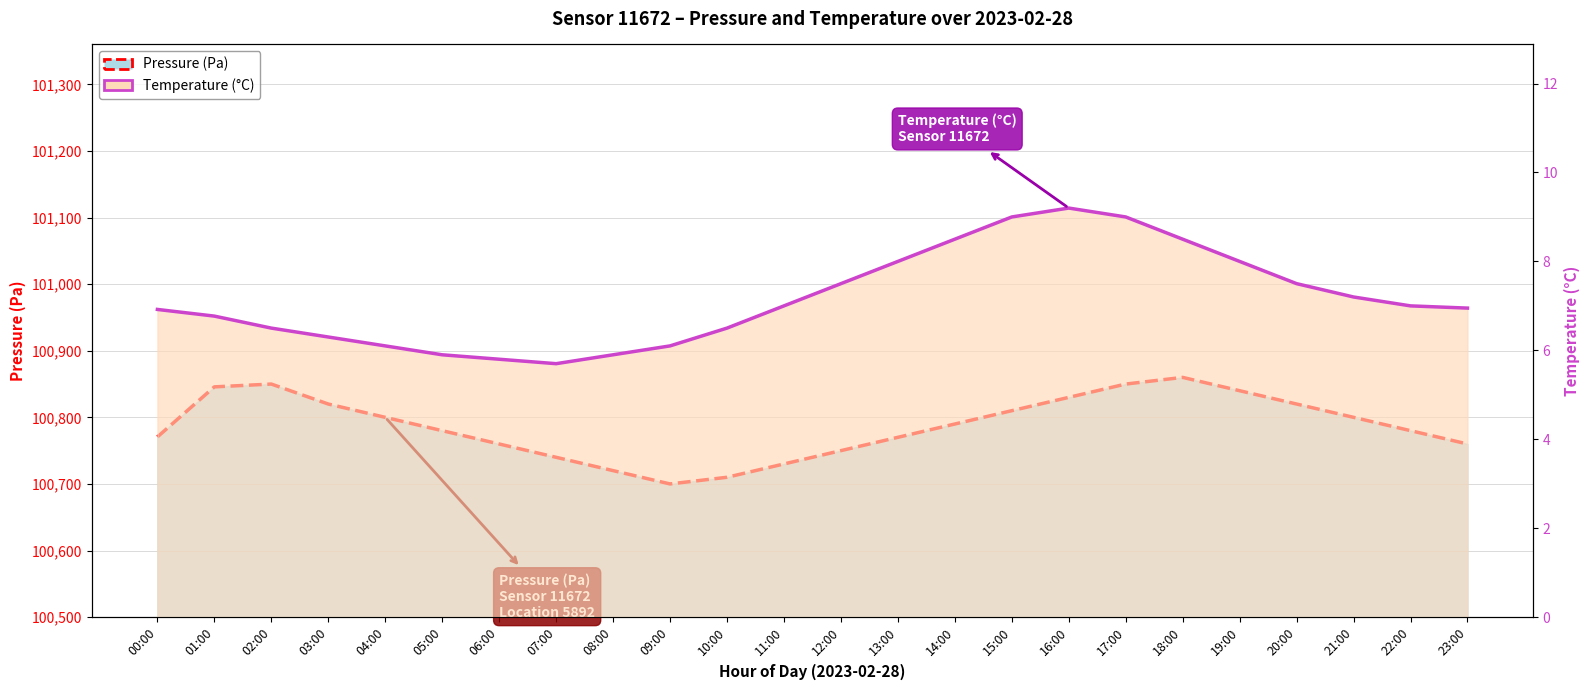

How many lines are shown in the chart?

2